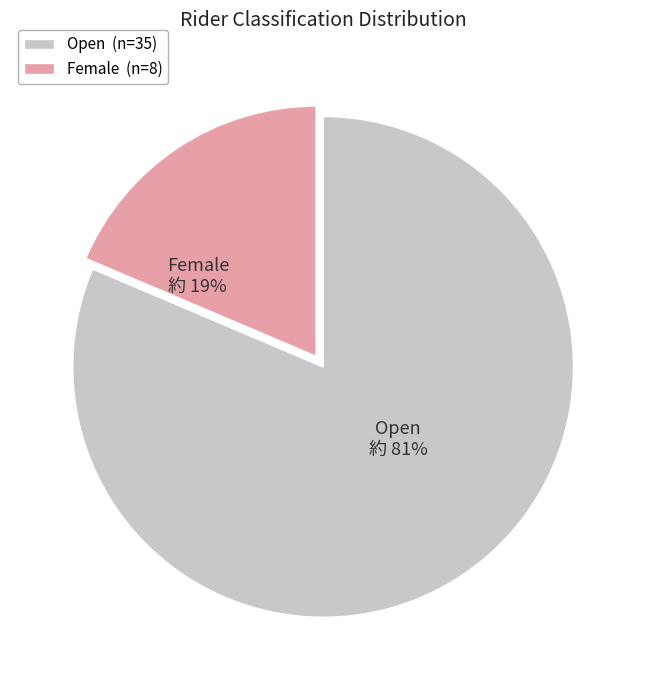

To the nearest percent, what is the average slice percentage?

50%